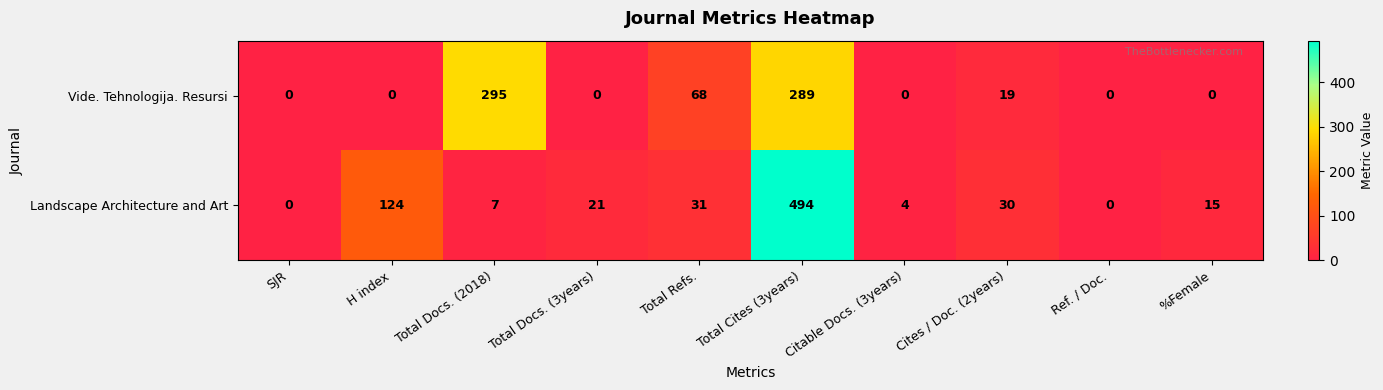

List the series in order of their peak value, lowest first.

Vide. Tehnologija. Resursi, Landscape Architecture and Art